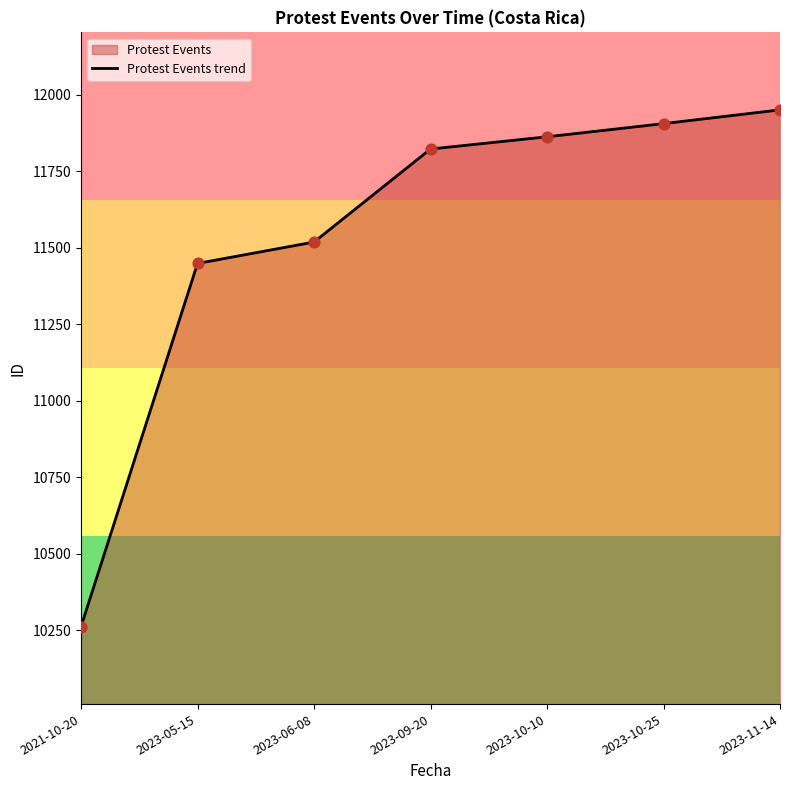

Which has a higher value, 2023-05-15 or 2023-11-14?

2023-11-14